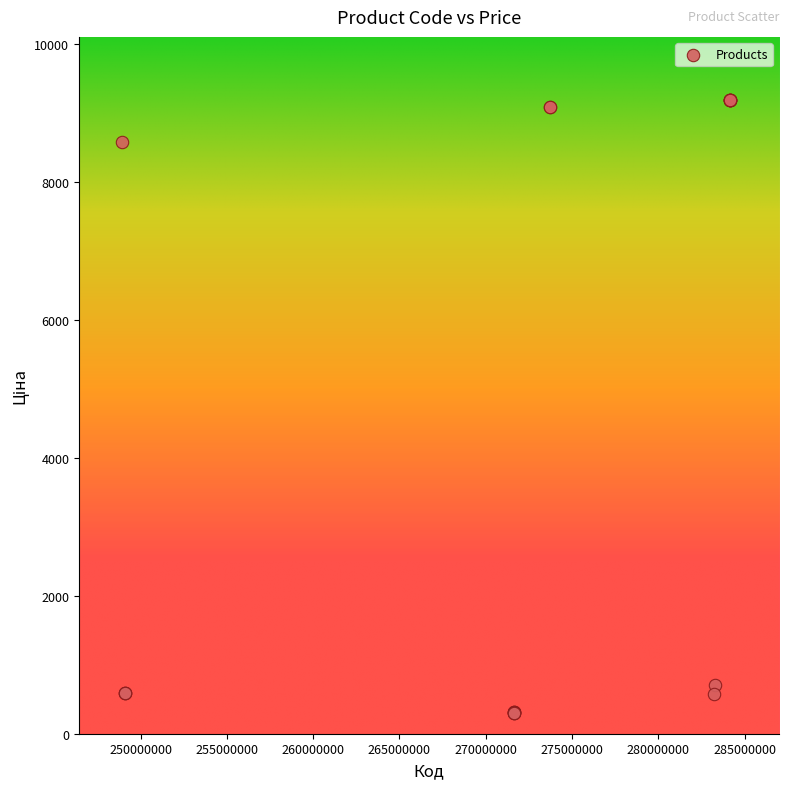

What Y value in the scatter plot is closest to 4742?

8581.1